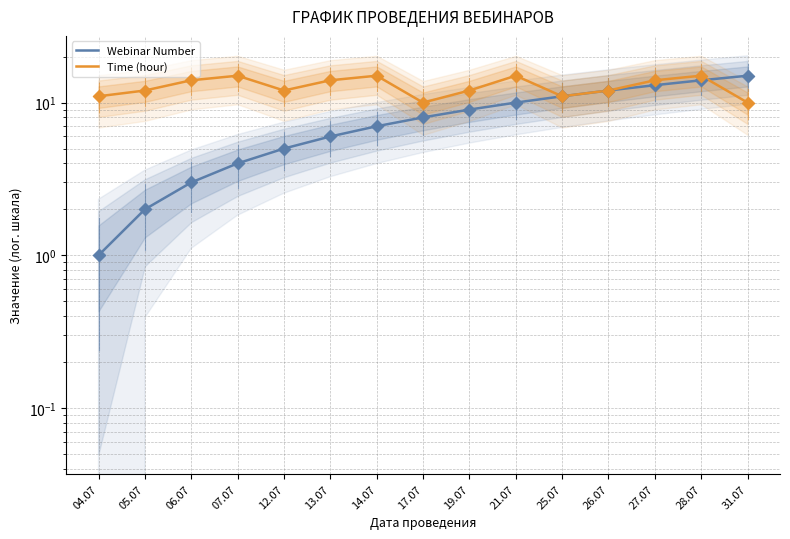

At how many categories does at least one series exceed 12?

8